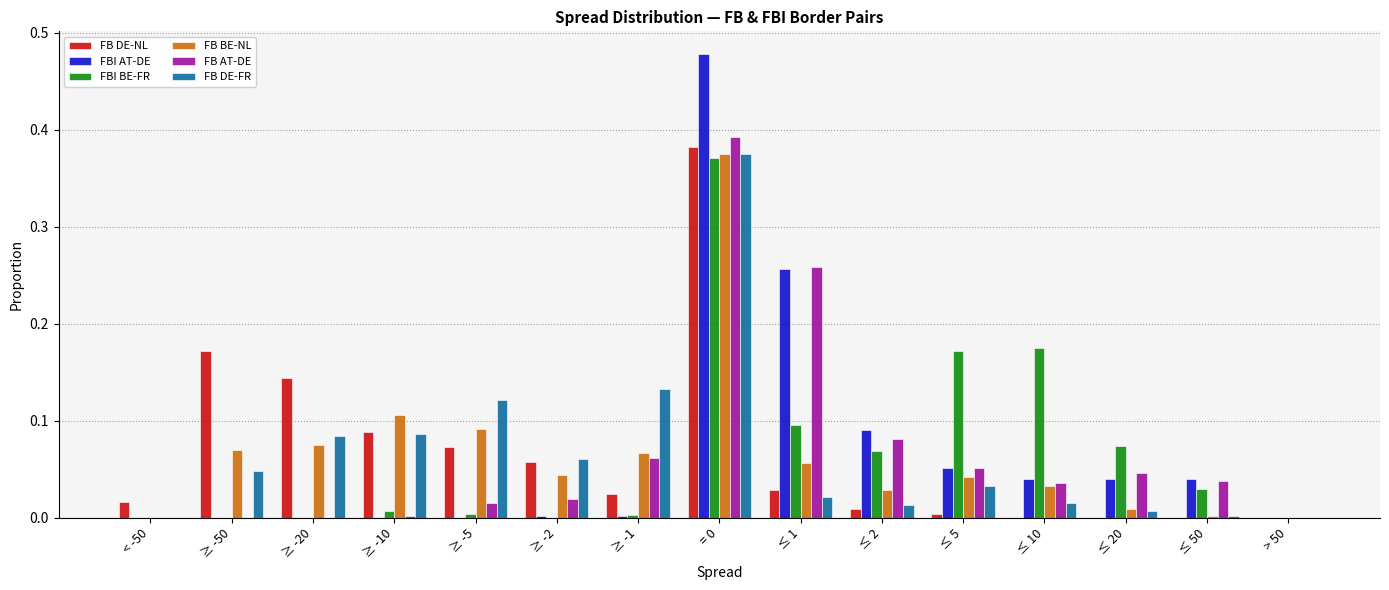

What is the sum of all FB BE-NL values?

1.0